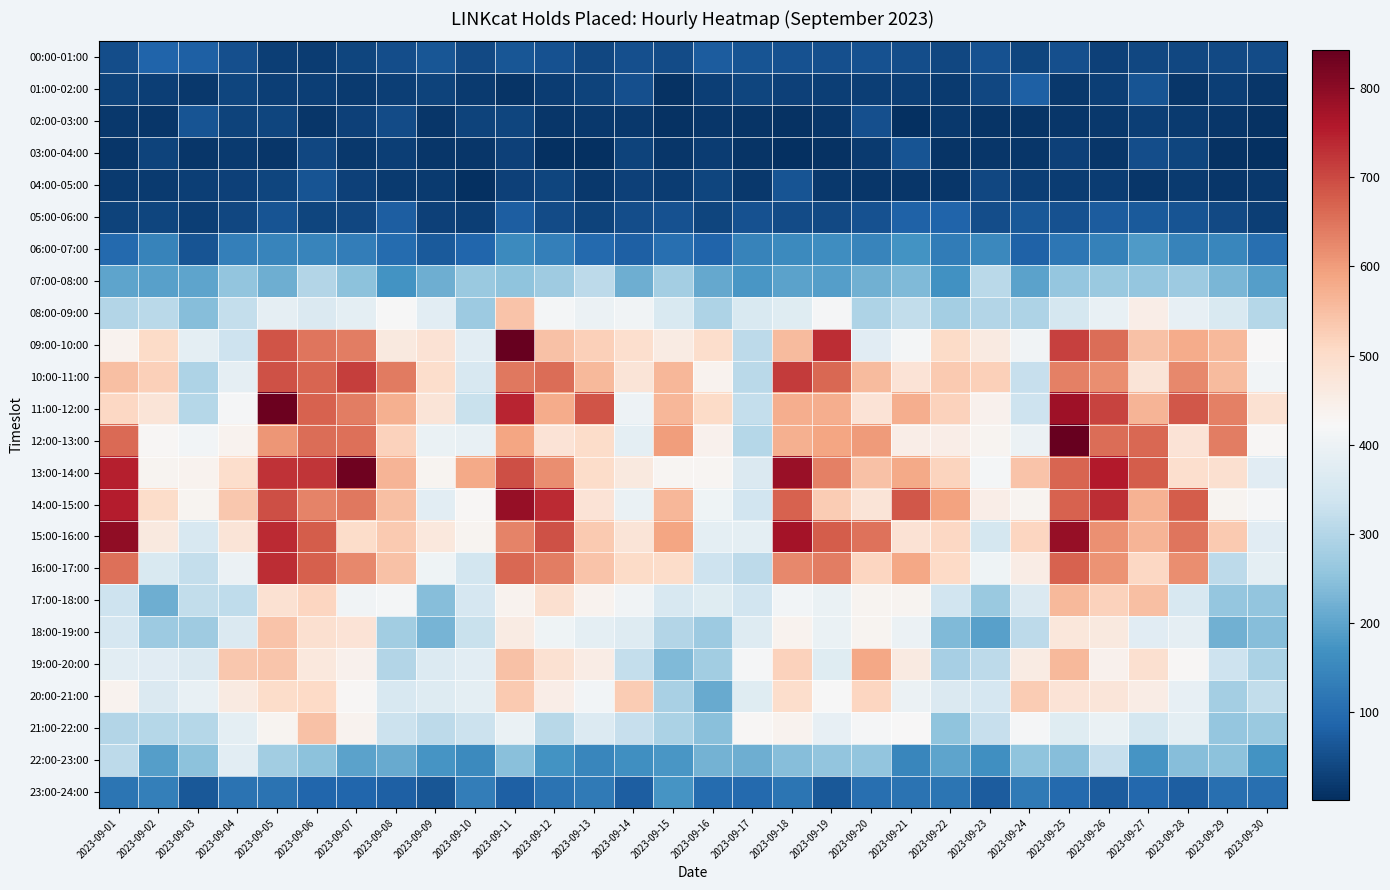

How many distinct data groups are displayed?

24